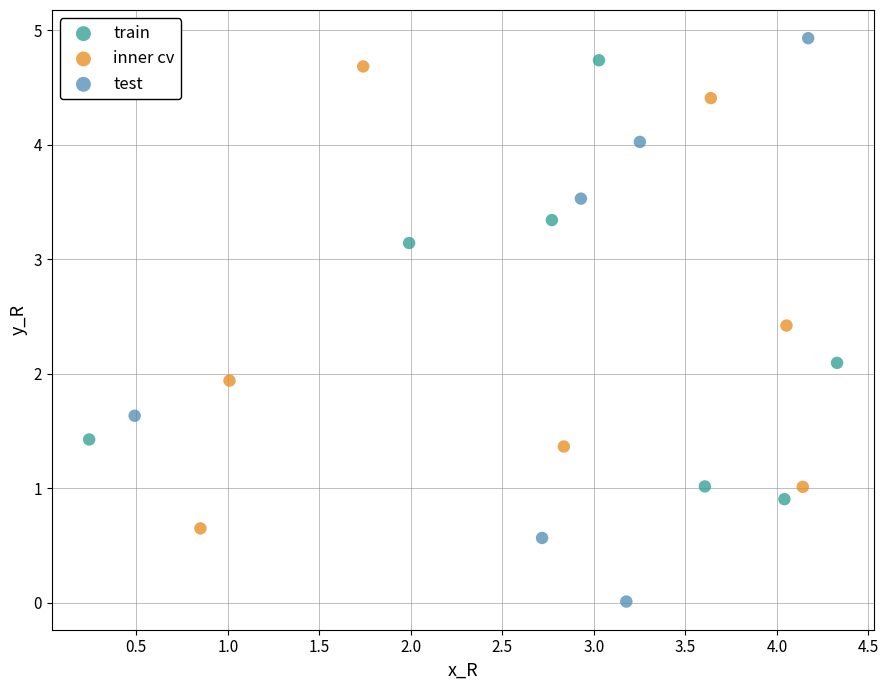

What are all the series names shown in the legend?

train, inner cv, test